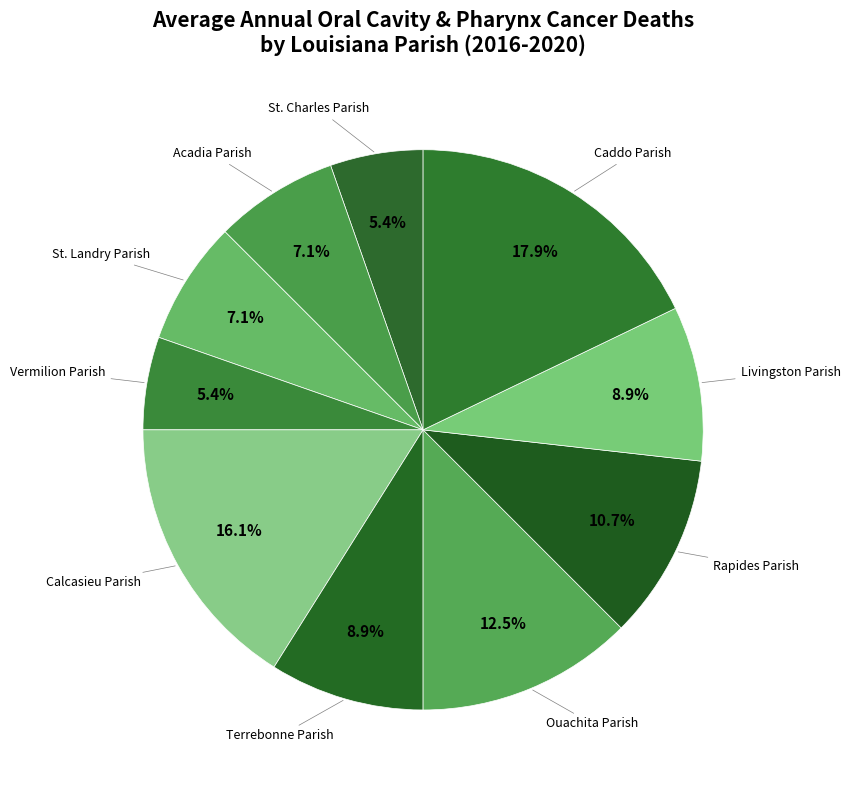

To the nearest percent, what is the combined percentage of Ouachita Parish and Livingston Parish?

21%